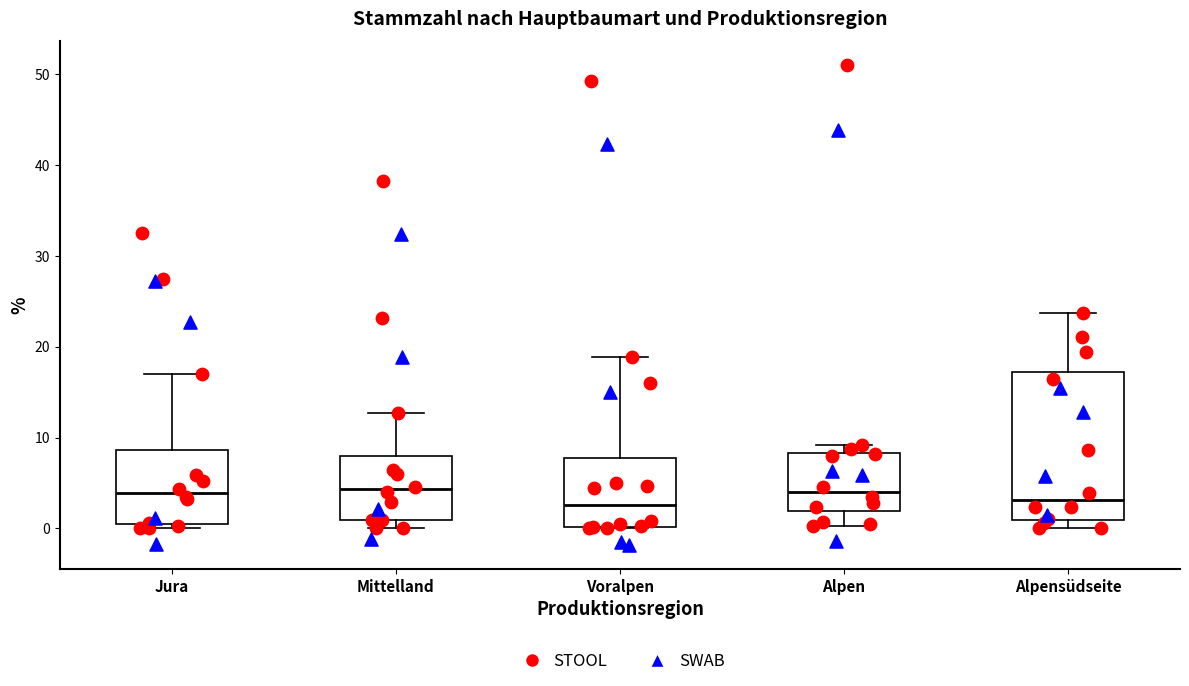

Reading left to right, read every box against the y-axis: the position of its median line, the range the box covers, and the ends of its whiskers. The values are not printed on the chart, so give them approximately, as read against the axis.

Jura: median 4, box 1 to 9, whiskers 0 to 17
Mittelland: median 4, box 1 to 8, whiskers 0 to 13
Voralpen: median 3, box 0 to 8, whiskers 0 to 19
Alpen: median 4, box 2 to 8, whiskers 0 to 9
Alpensüdseite: median 3, box 1 to 17, whiskers 0 to 24